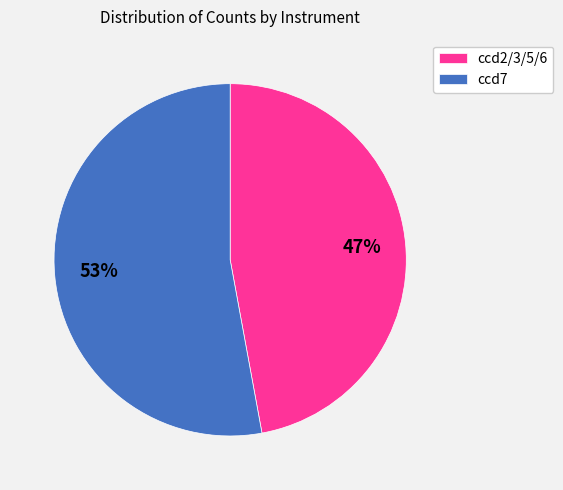

Rank the categories by value from highest to lowest.

ccd7, ccd2/3/5/6